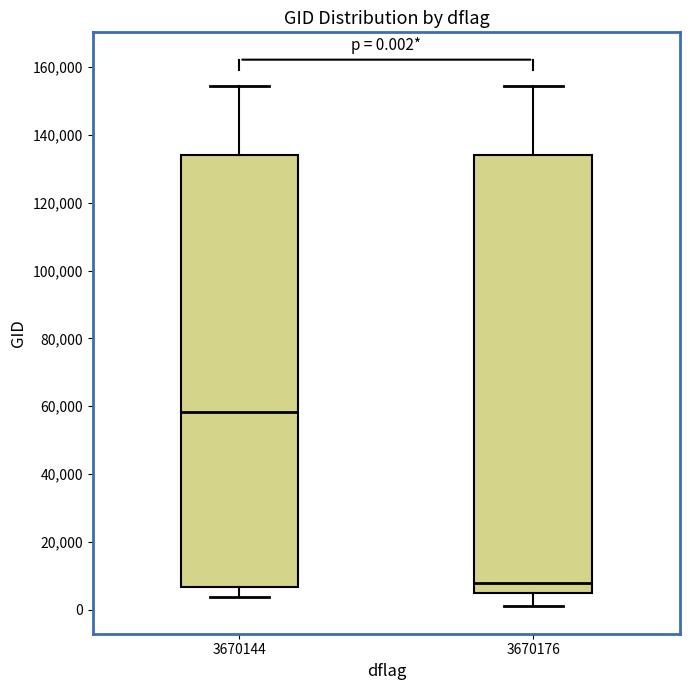

Which box's median line is the lowest?

3670176